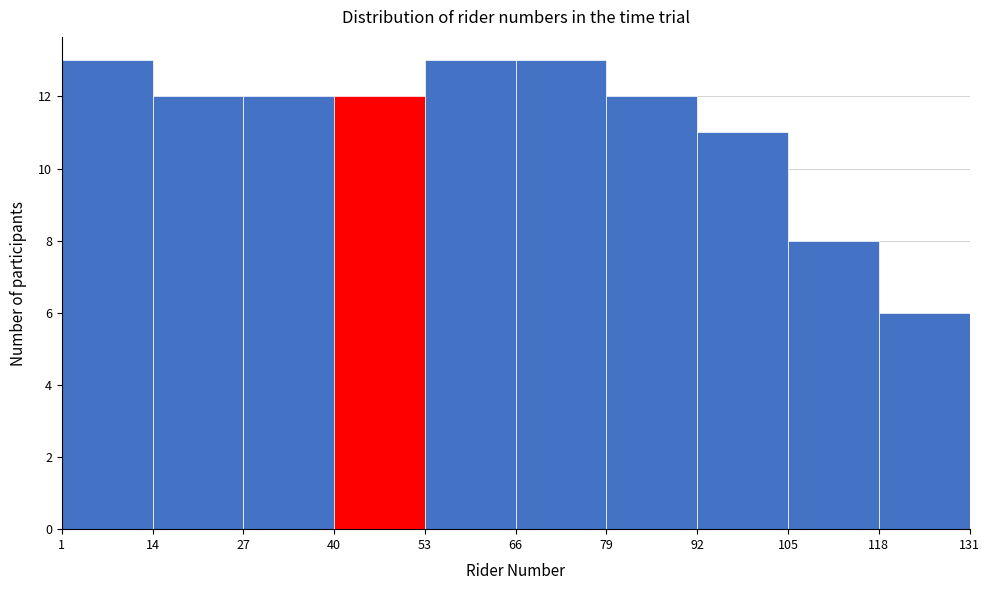

Reading left to right, transcribe this chart: for each bar, give the range it covers on the x-axis and its height. The values are not printed on the chart, so give them approximately, as read against the axis.

1 to 14: 13
14 to 27: 12
27 to 40: 12
40 to 53: 12
53 to 66: 13
66 to 79: 13
79 to 92: 12
92 to 105: 11
105 to 118: 8
118 to 131: 6